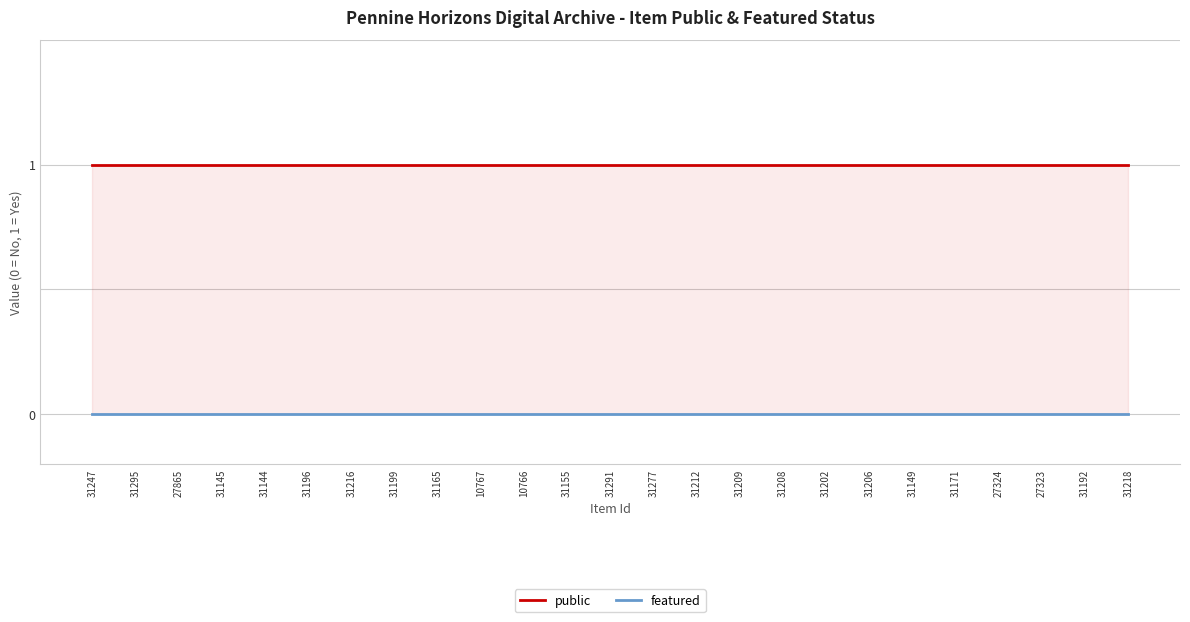

Is the value of featured at 31218 greater than the value of public at 31295?

No